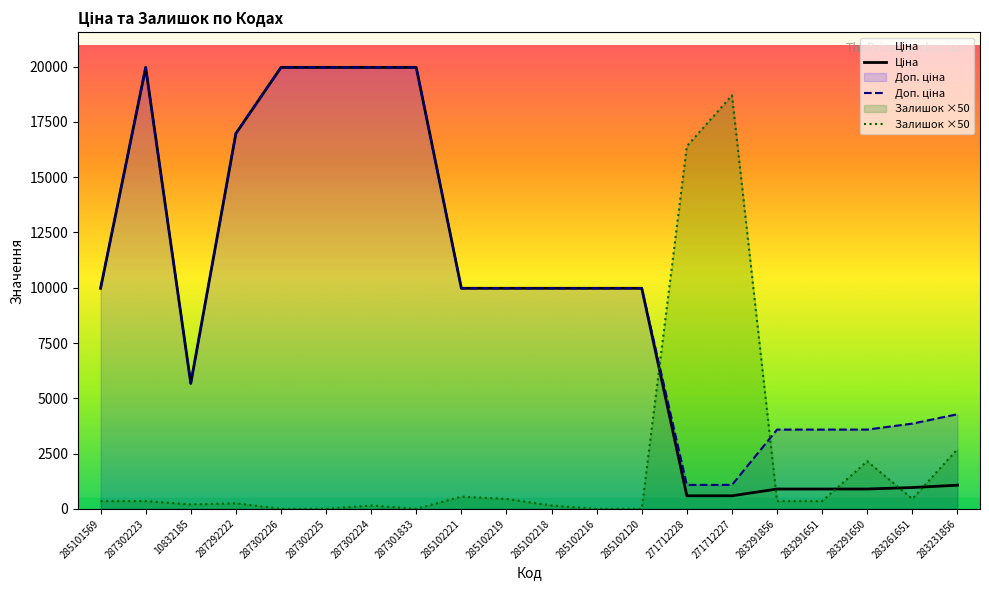

True or false: Доп. ціна has a value of 1694.4 at 271712227.

False